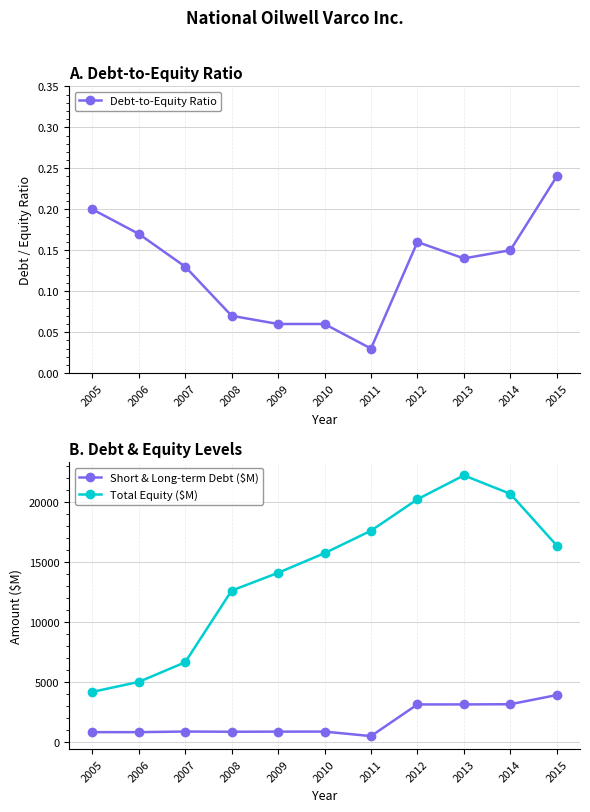

What is the value of the Debt-to-Equity Ratio point at the 9th from the left?

0.1